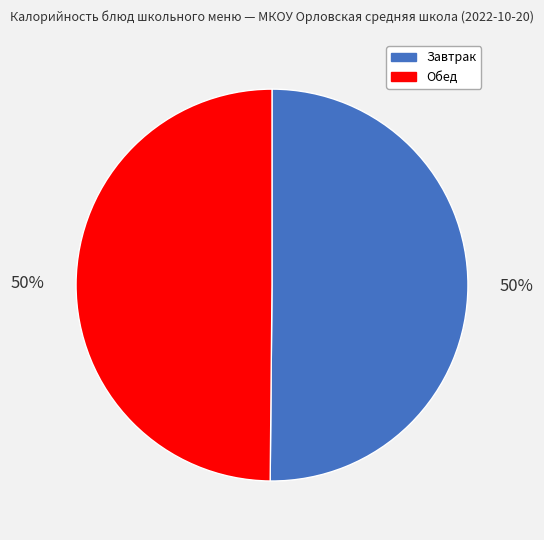

To the nearest percent, what is the average slice percentage?

50%